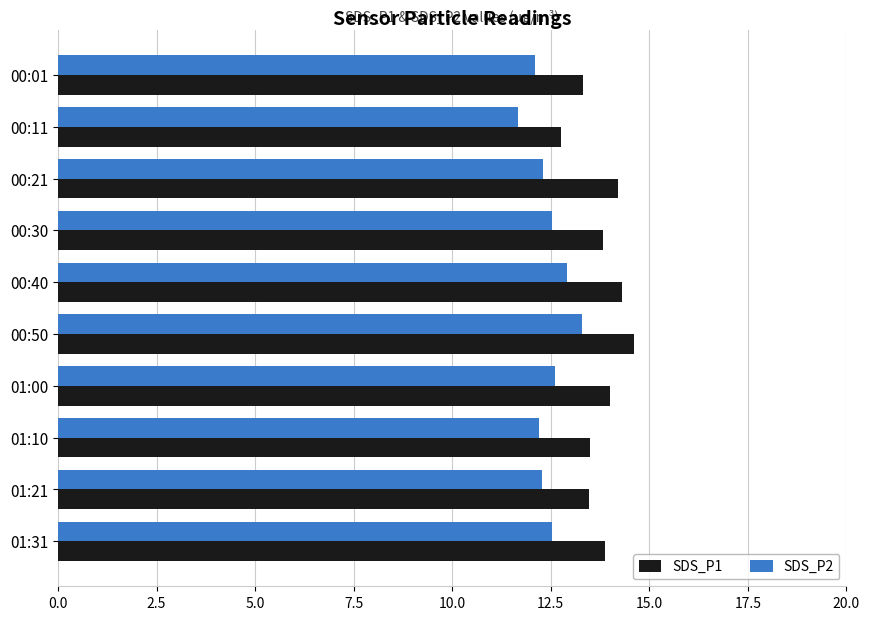

Rank the series by their average value, from highest to lowest.

SDS_P1, SDS_P2